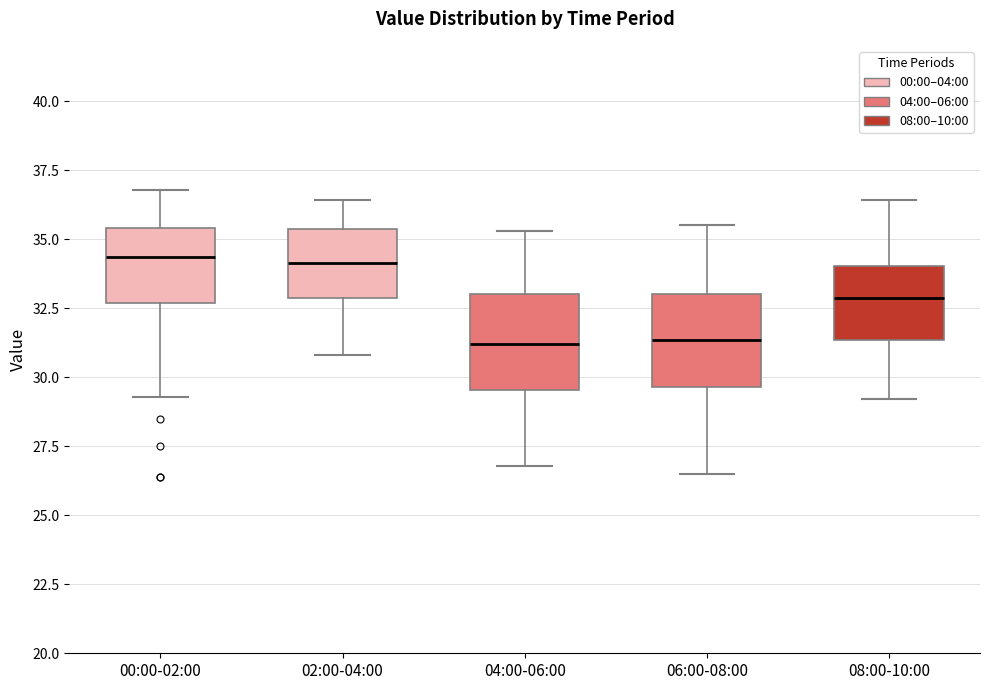

Where does the lower whisker of the box for 00:00-02:00 end on the y-axis? The values are not printed on the chart, so give them approximately, as read against the axis.

29.5